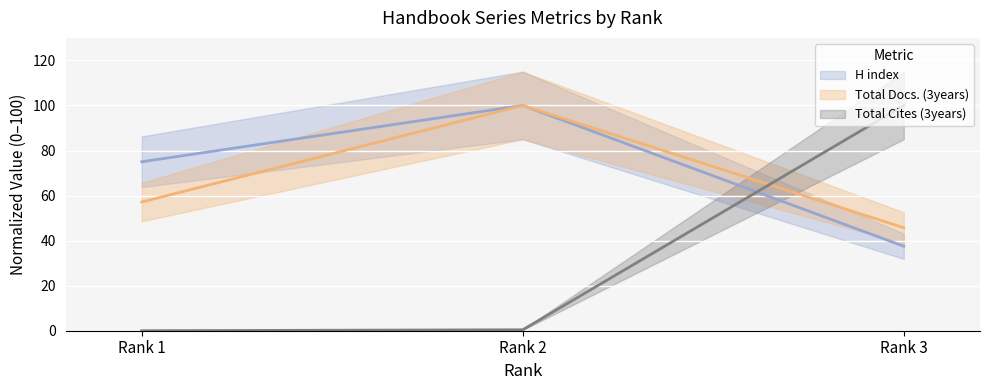

Reading right to left, what are all the values shown in this chart?

H index: 37.5	100.0	75.0
Total Docs. (3years): 45.7	100.0	57.1
Total Cites (3years): 100.0	0.4	0.0